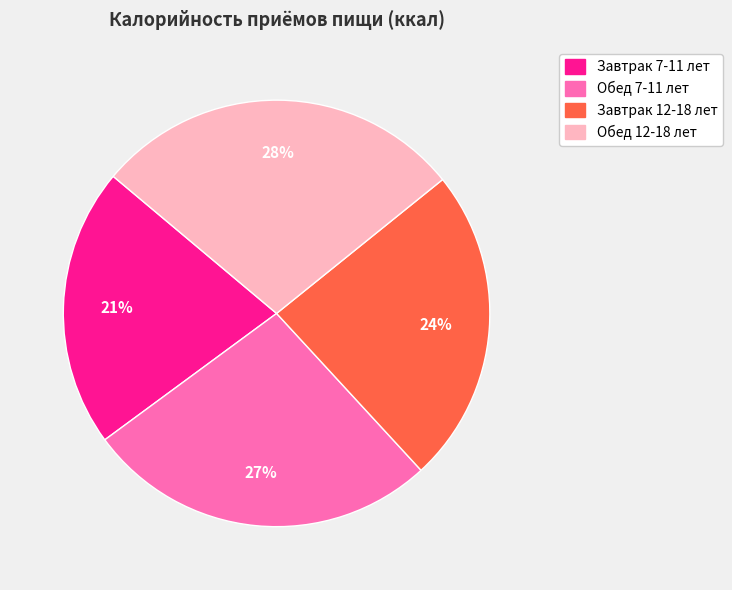

Is Обед 12-18 лет the majority of the pie?

No